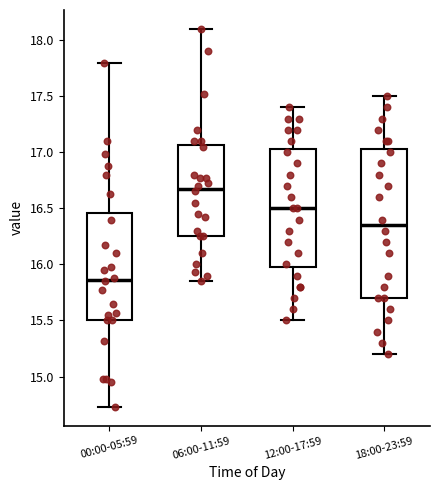

Which box has the lowest median line?

00:00-05:59